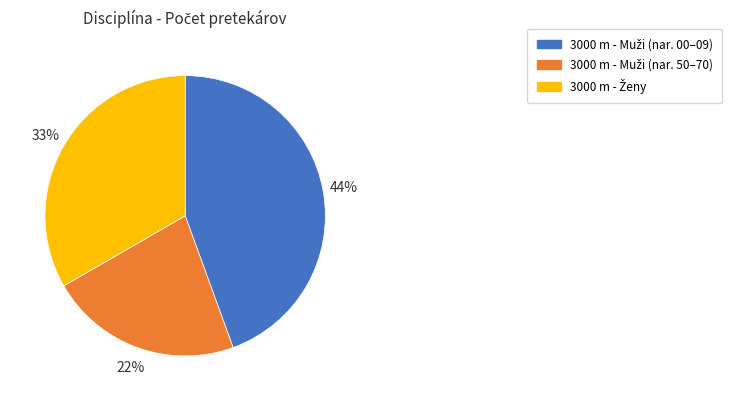

To the nearest percent, what is the average slice percentage?

33%